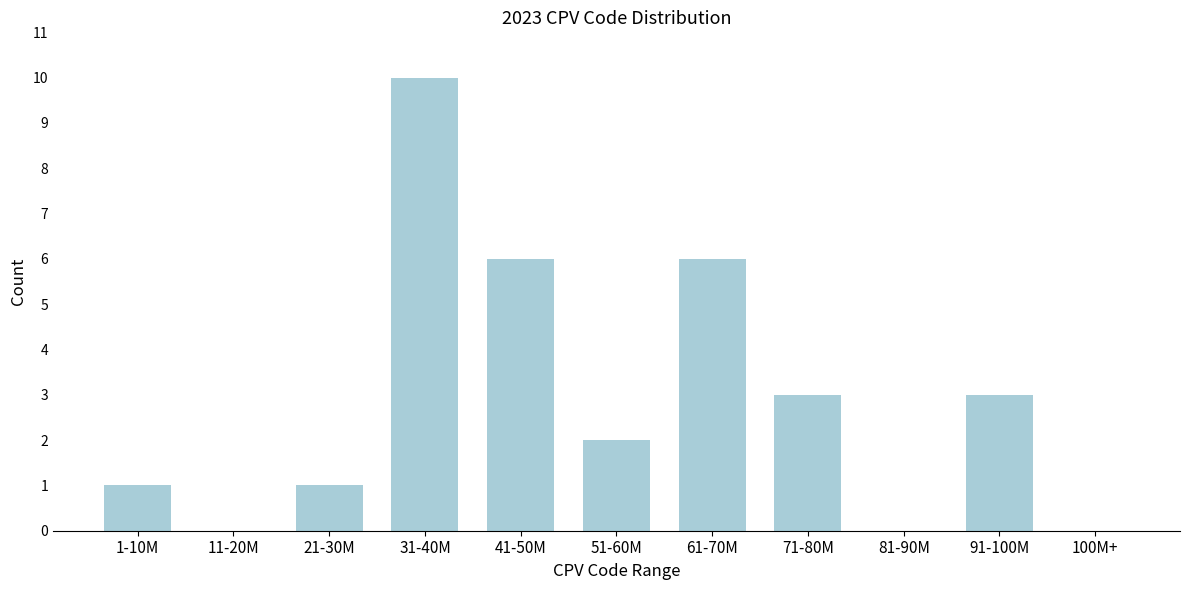

Reading left to right, transcribe all the data shown in this chart.

1-10M=1	11-20M=0	21-30M=1	31-40M=10	41-50M=6	51-60M=2	61-70M=6	71-80M=3	81-90M=0	91-100M=3	100M+=0